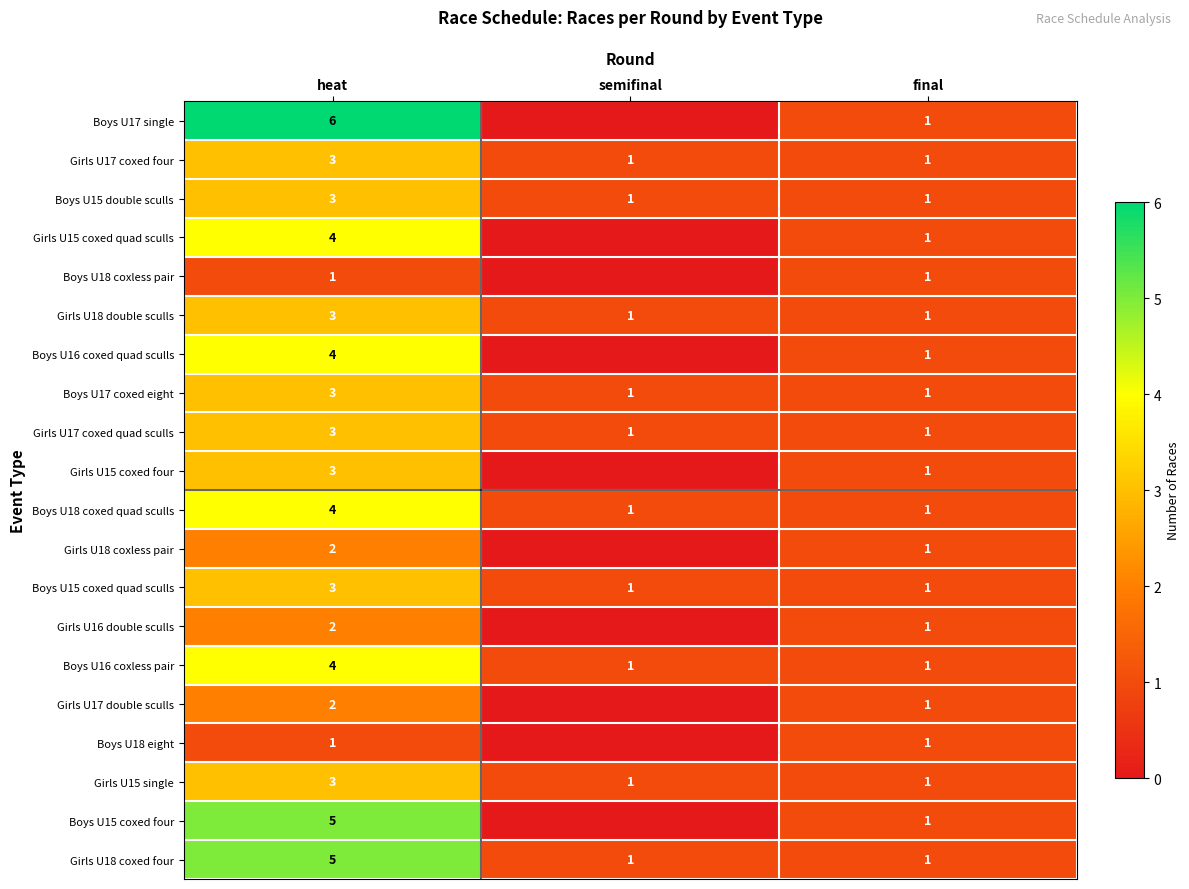

What is the sum of the Boys U18 coxed quad sculls values at heat and final?

5